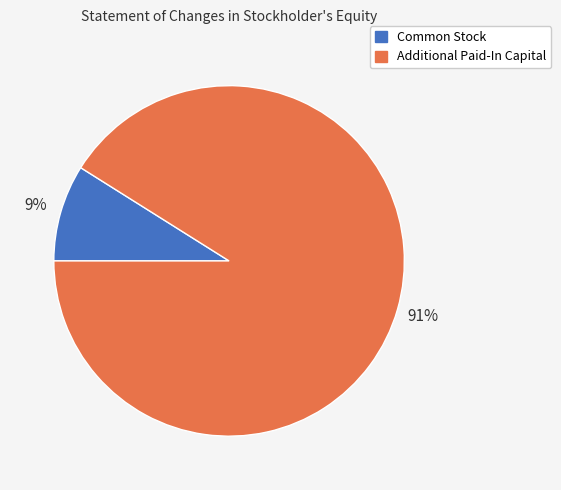

Count the number of slices in the pie.

2